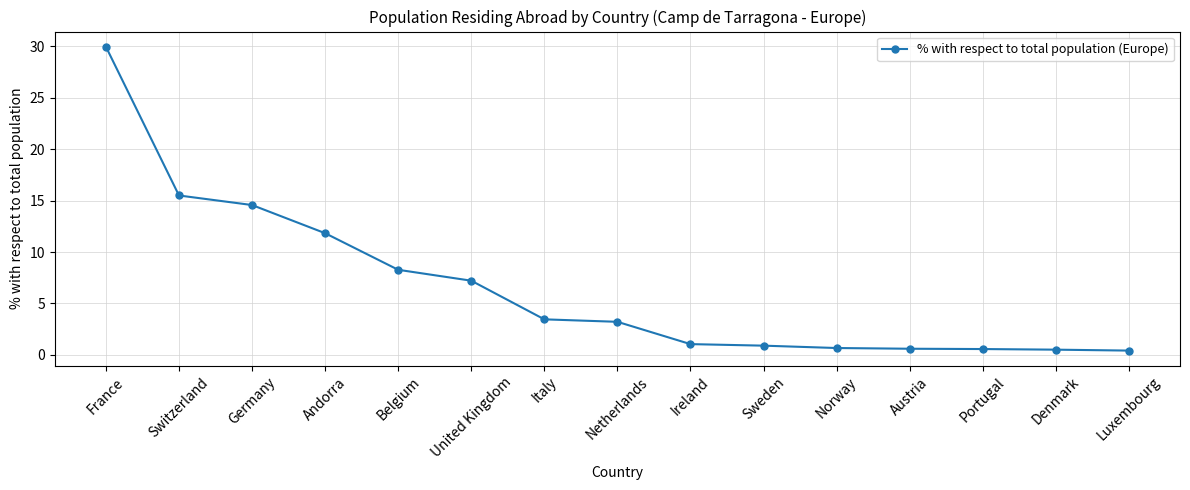

Between Switzerland and Luxembourg, which is larger?

Switzerland